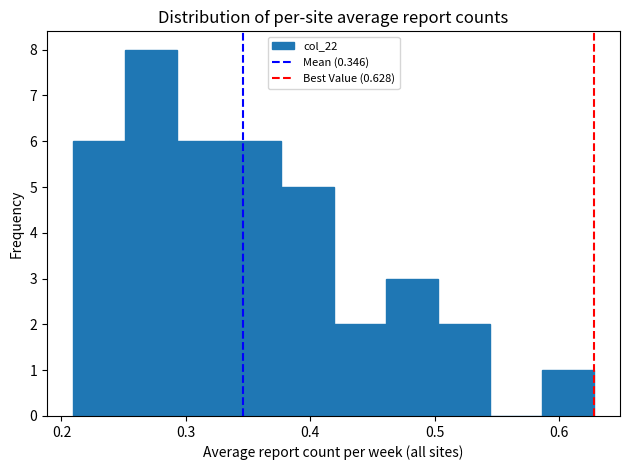

Reading left to right, list every bar in this chart as the range it spans on the x-axis followed by its height. Neither the bar edges nor the heights are printed on the chart, so give them approximately, as read against the axes.

0.21 to 0.25: 6
0.25 to 0.29: 8
0.29 to 0.33: 6
0.33 to 0.38: 6
0.38 to 0.42: 5
0.42 to 0.46: 2
0.46 to 0.50: 3
0.50 to 0.54: 2
0.54 to 0.59: 0
0.59 to 0.63: 1